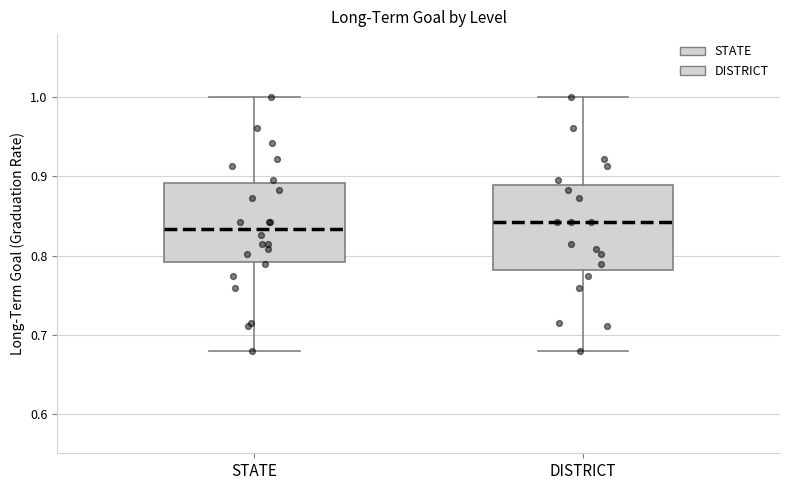

Where does the median line of the box for STATE sit on the y-axis? The values are not printed on the chart, so give them approximately, as read against the axis.

0.83